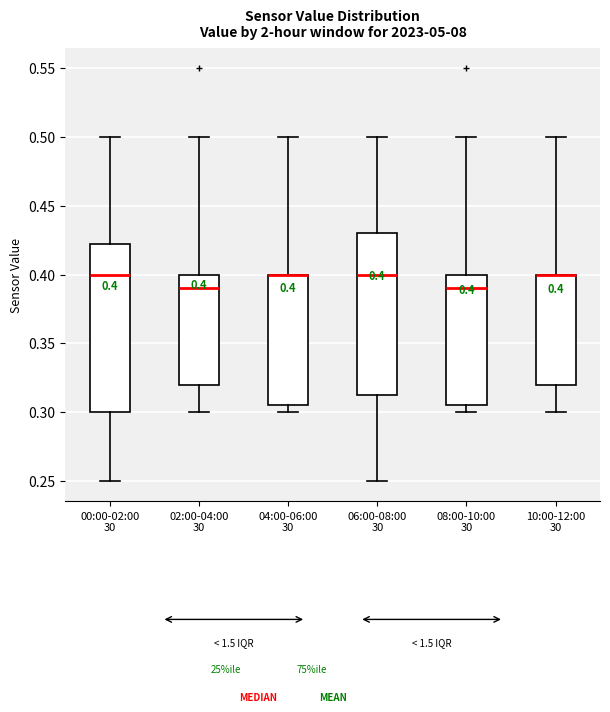

Which box is the tallest, from its lower edge to its upper edge?

00:00-02:00 30